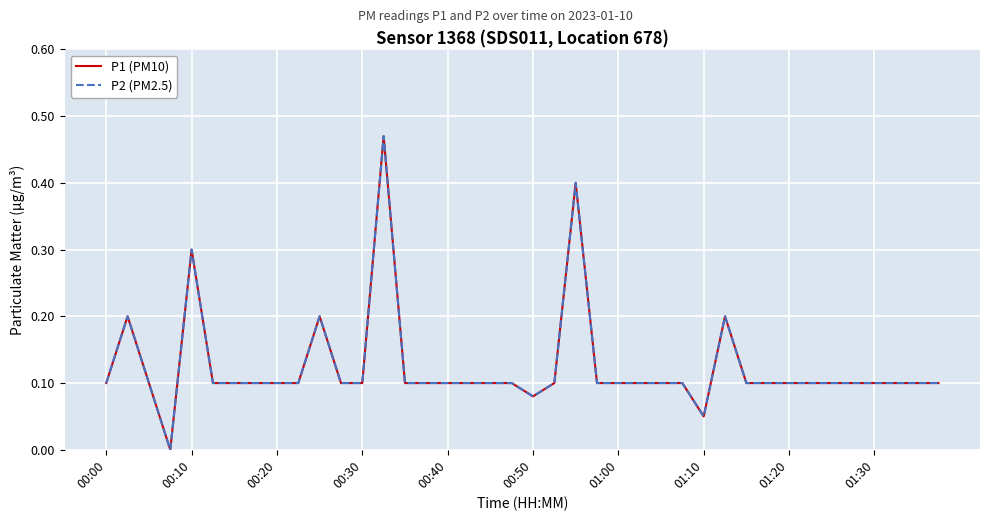

How many interior local peaks does the P1 (PM10) series have?

6